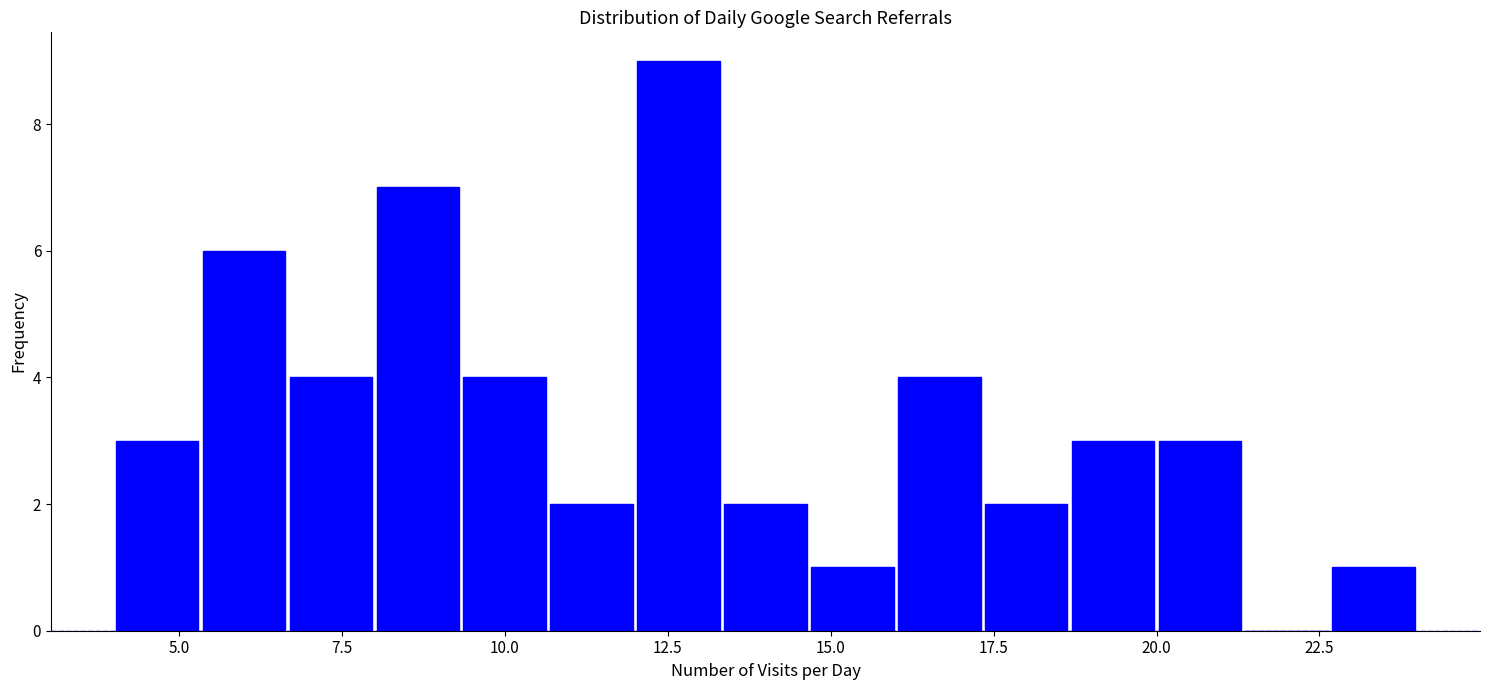

Read against the x-axis, roughly where is the centre of the tallest bar?

12.5